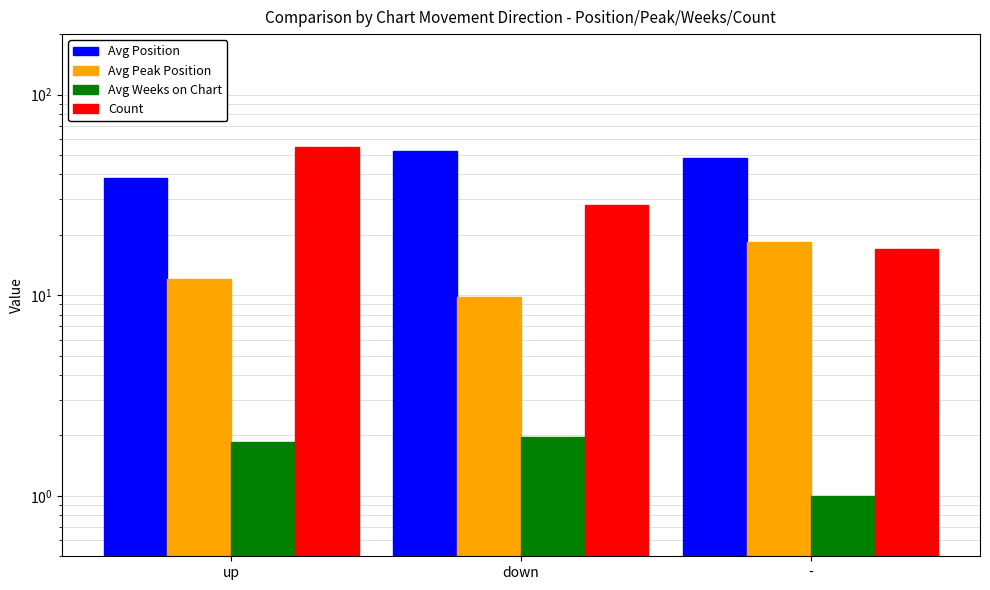

At which label does Count reach its minimum?

-